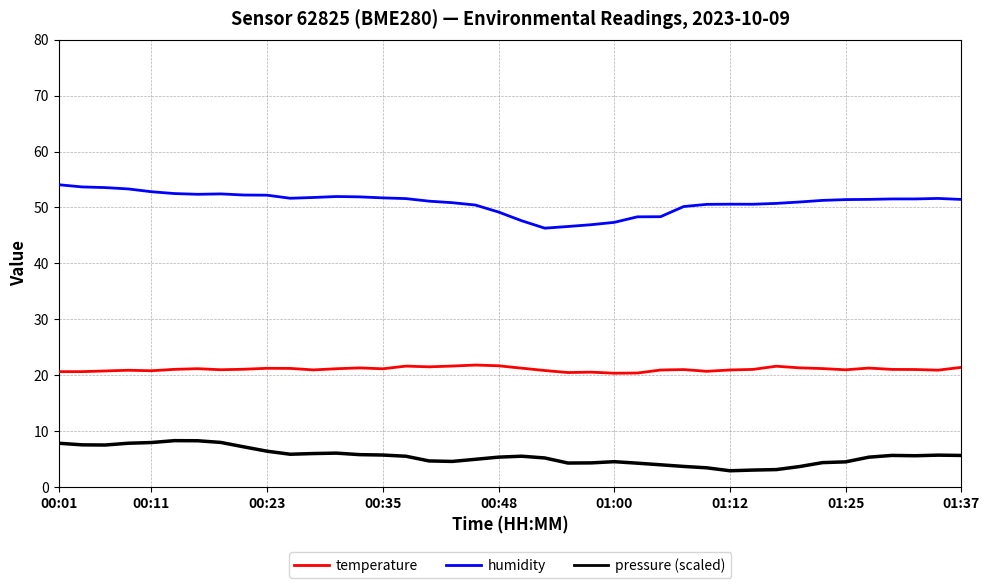

Does the chart display data point markers on the line(s)?

No